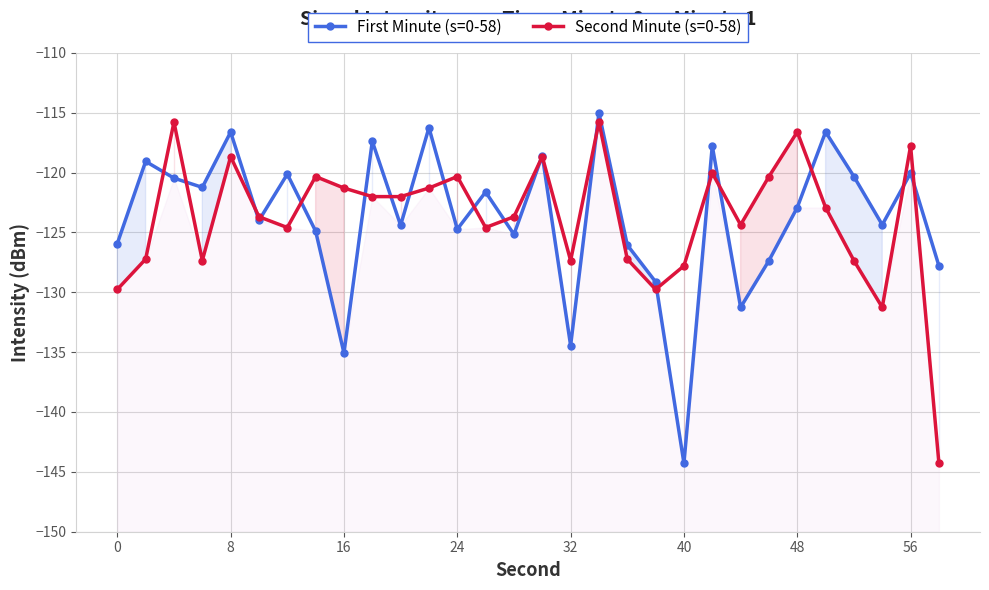

The value of First Minute (s=0-58) at 16 is -135.1. True or false?

True